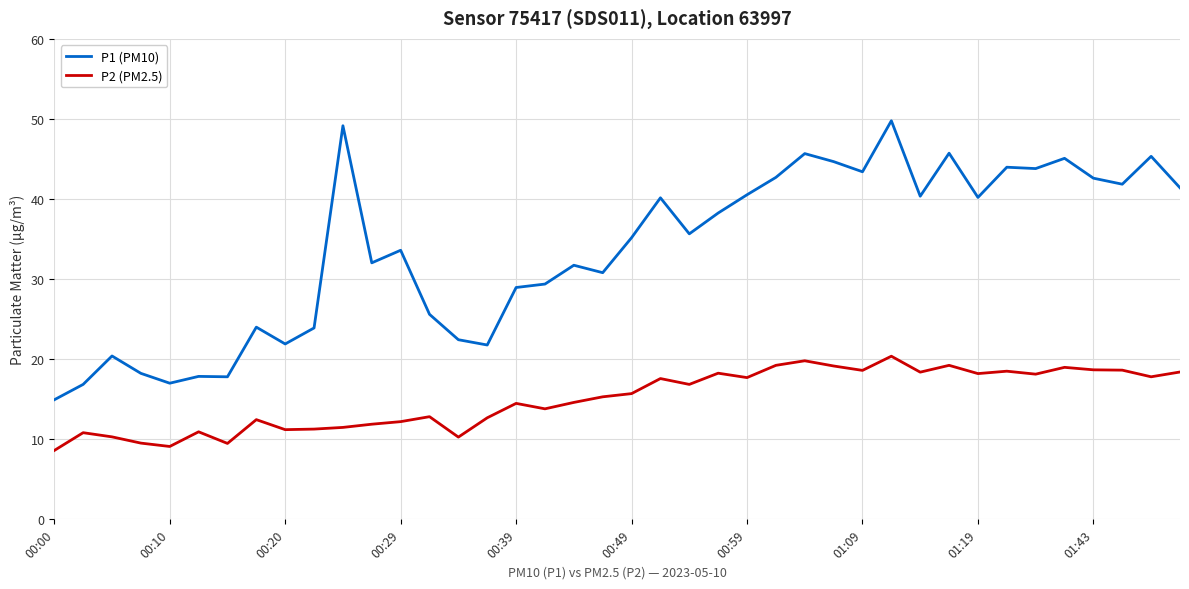

Which series has the largest total across all categories?

P1 (PM10)